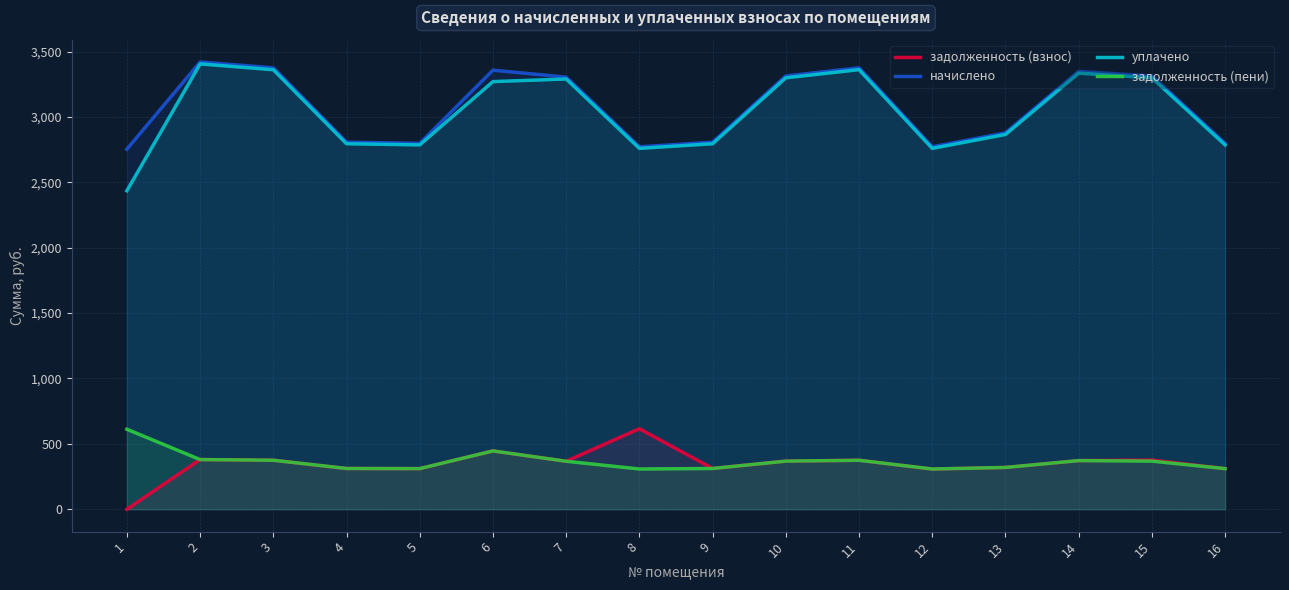

How many values in the начислено series exceed 3304?

8